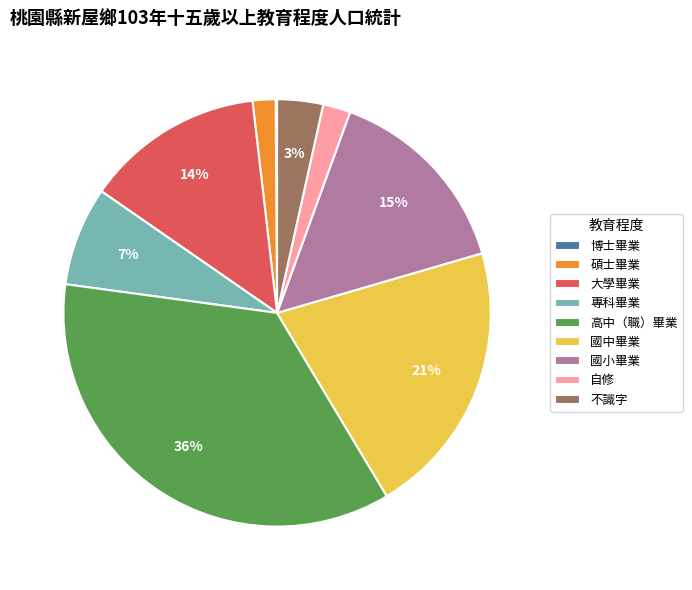

What is the largest slice in the pie chart?

高中（職）畢業